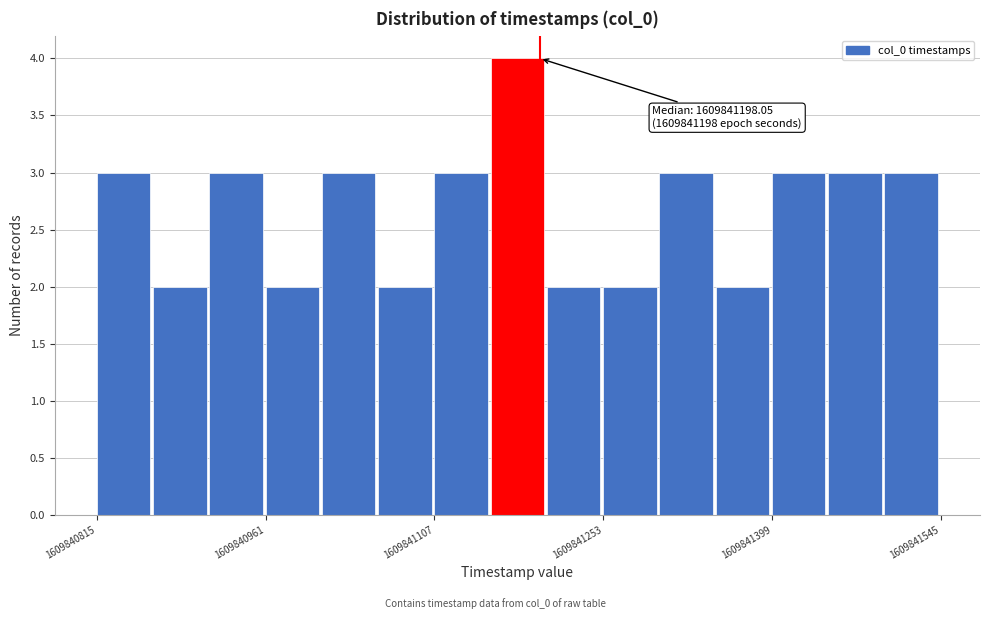

Read against the x-axis, roughly where is the centre of the tallest bar?

1609841180